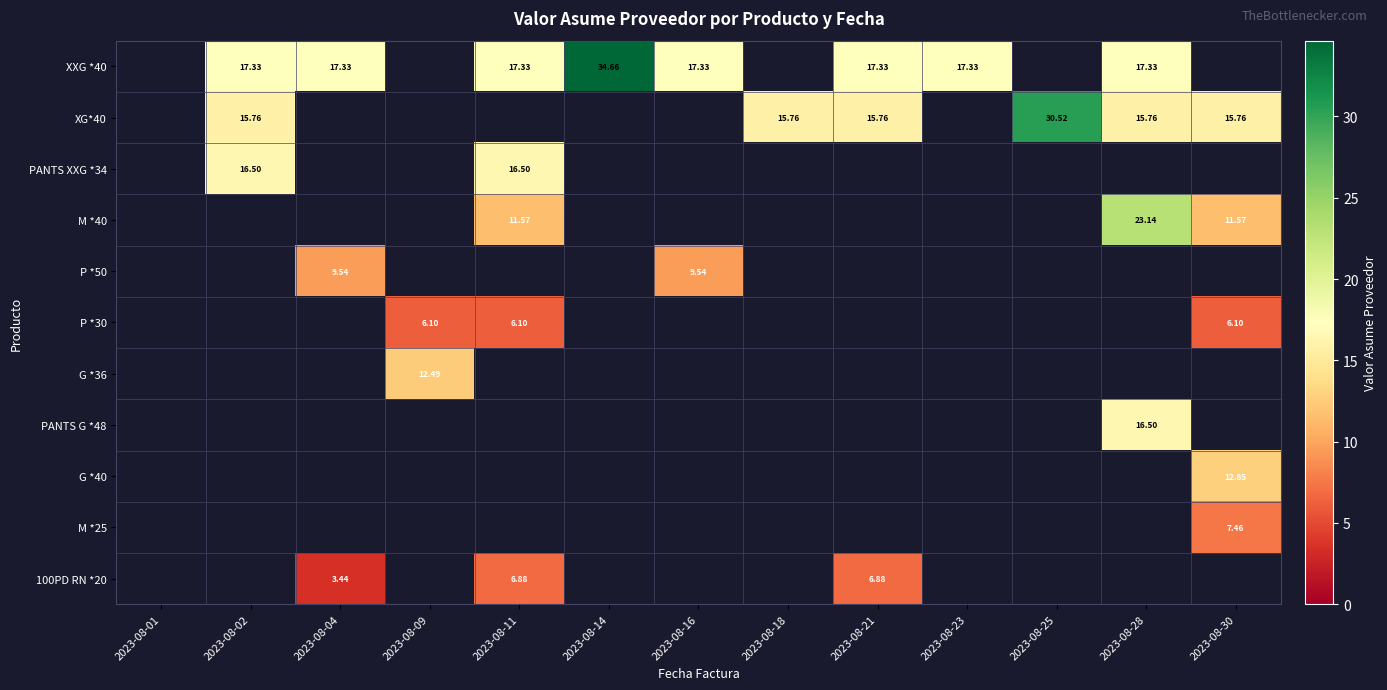

Rank the categories by PANTS XXG *34 value from lowest to highest.

2023-08-01, 2023-08-04, 2023-08-09, 2023-08-14, 2023-08-16, 2023-08-18, 2023-08-21, 2023-08-23, 2023-08-25, 2023-08-28, 2023-08-30, 2023-08-02, 2023-08-11